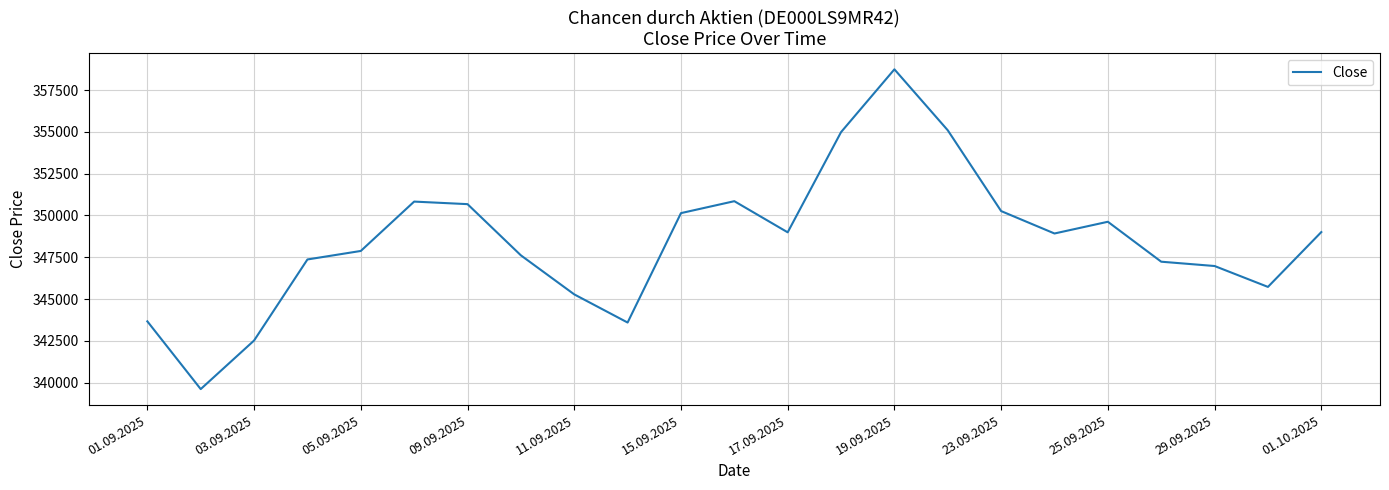

What is the smallest value displayed?

339611